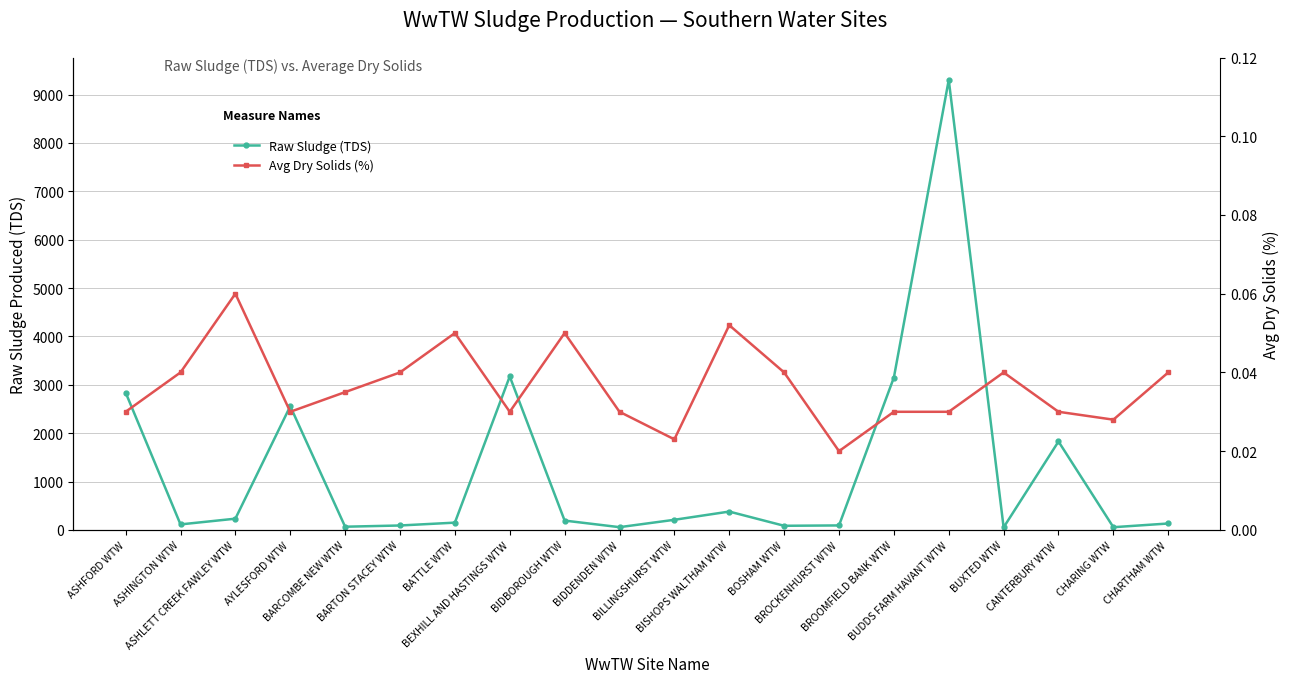

What are all the series names shown in the legend?

Raw Sludge (TDS), Avg Dry Solids (%)